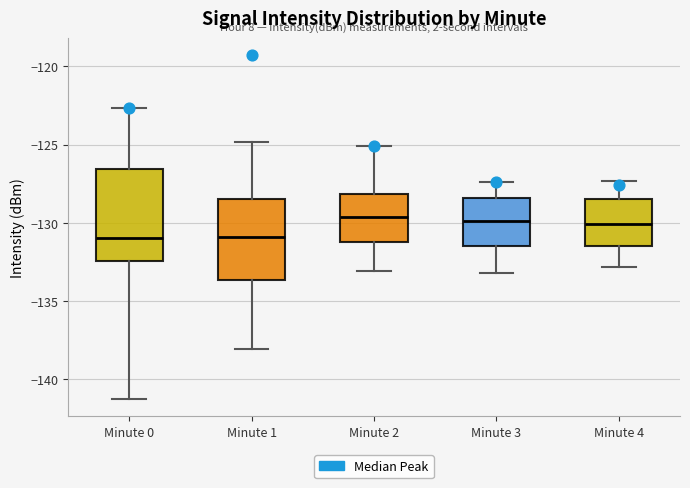

Reading left to right, transcribe this box plot: for each box, give where its median line is, the range the box spans, and where its two whiskers end, as read against the y-axis. The values are not printed on the chart, so give them approximately, as read against the axis.

Minute 0: median -131.0, box -132.5 to -126.5, whiskers -141.5 to -122.5
Minute 1: median -131.0, box -133.5 to -128.5, whiskers -138.0 to -125.0
Minute 2: median -129.5, box -131.0 to -128.0, whiskers -133.0 to -125.0
Minute 3: median -130.0, box -131.5 to -128.5, whiskers -133.0 to -127.5
Minute 4: median -130.0, box -131.5 to -128.5, whiskers -133.0 to -127.5